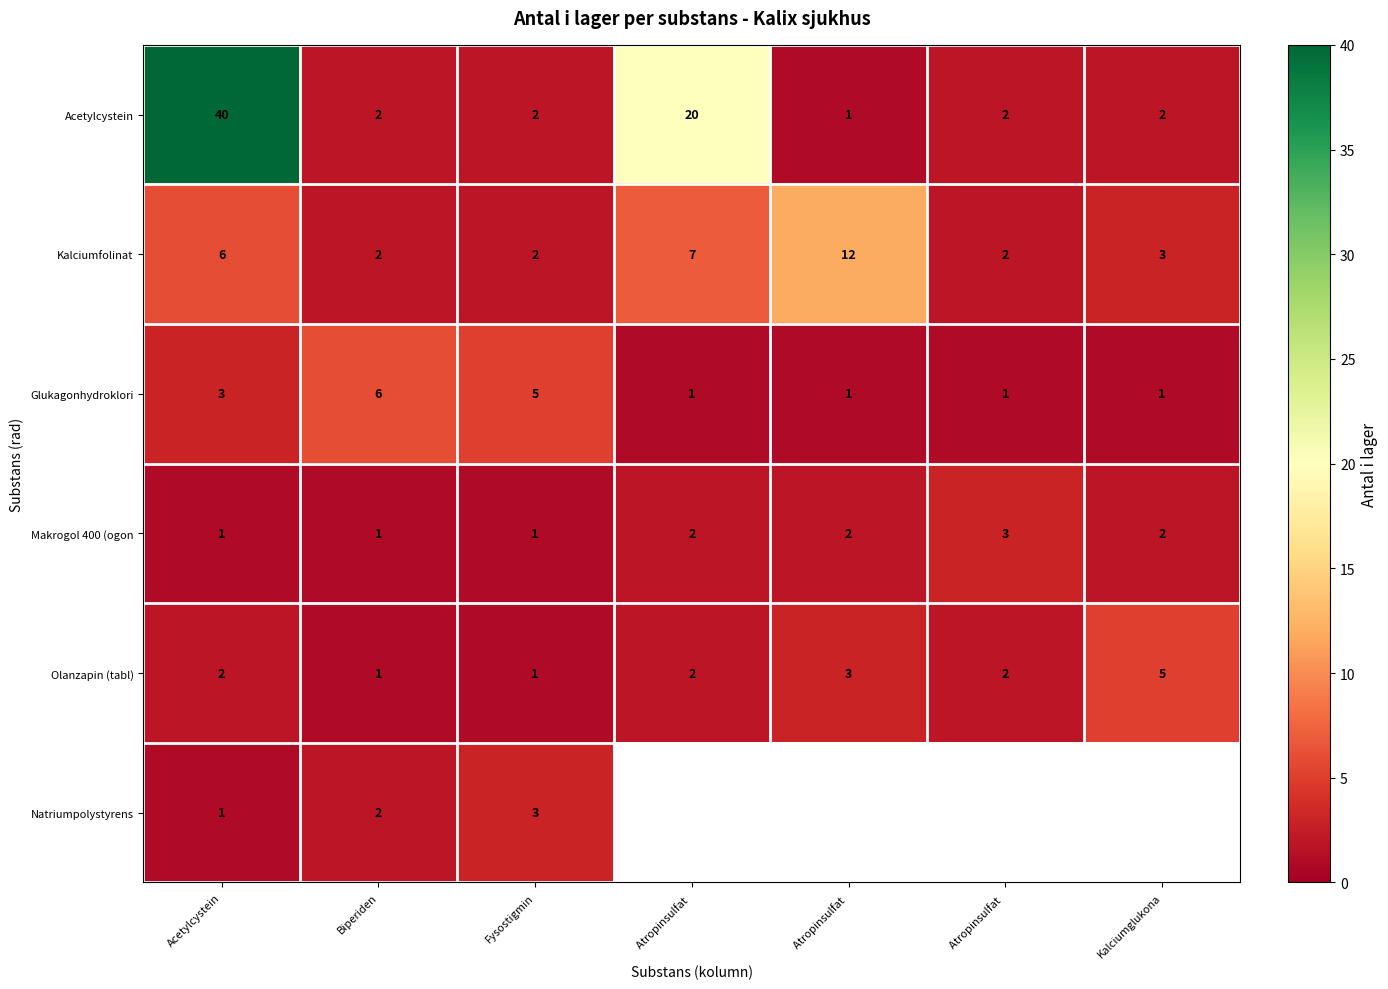

True or false: Acetylcystein has a value of 71.4 at Acetylcystein.

False